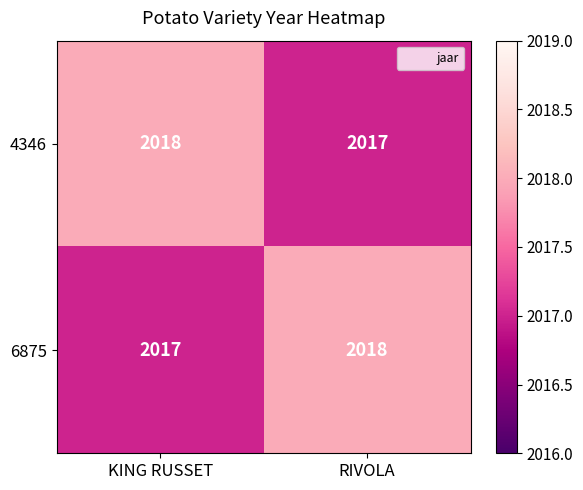

What is the maximum value shown in the chart?

2018